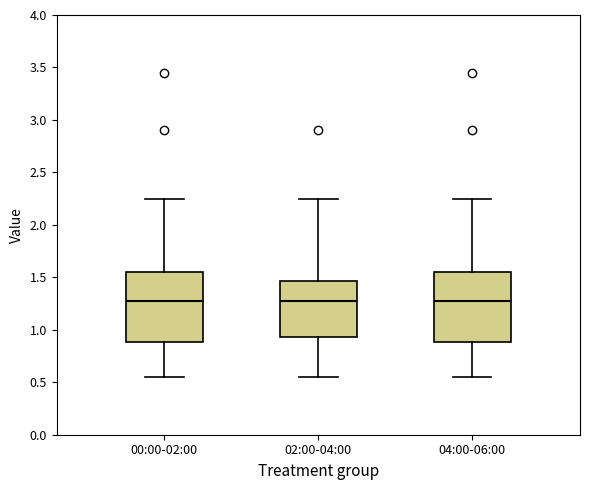

Reading left to right, read every box against the y-axis: the position of its median line, the range the box covers, and the ends of its whiskers. The values are not printed on the chart, so give them approximately, as read against the axis.

00:00-02:00: median 1.30, box 0.90 to 1.55, whiskers 0.55 to 2.25
02:00-04:00: median 1.30, box 0.95 to 1.45, whiskers 0.55 to 2.25
04:00-06:00: median 1.30, box 0.90 to 1.55, whiskers 0.55 to 2.25